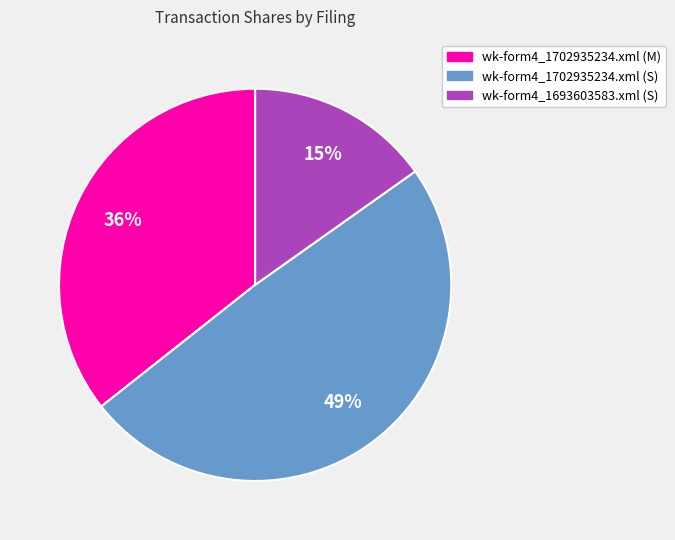

The wk-form4_1702935234.xml (M) slice represents 36% of the pie. True or false?

True